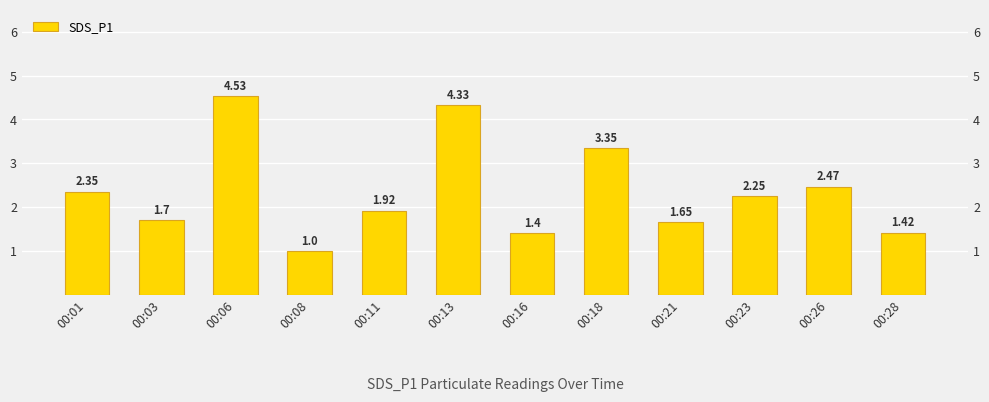

At which label does the data first exceed 2?

00:01